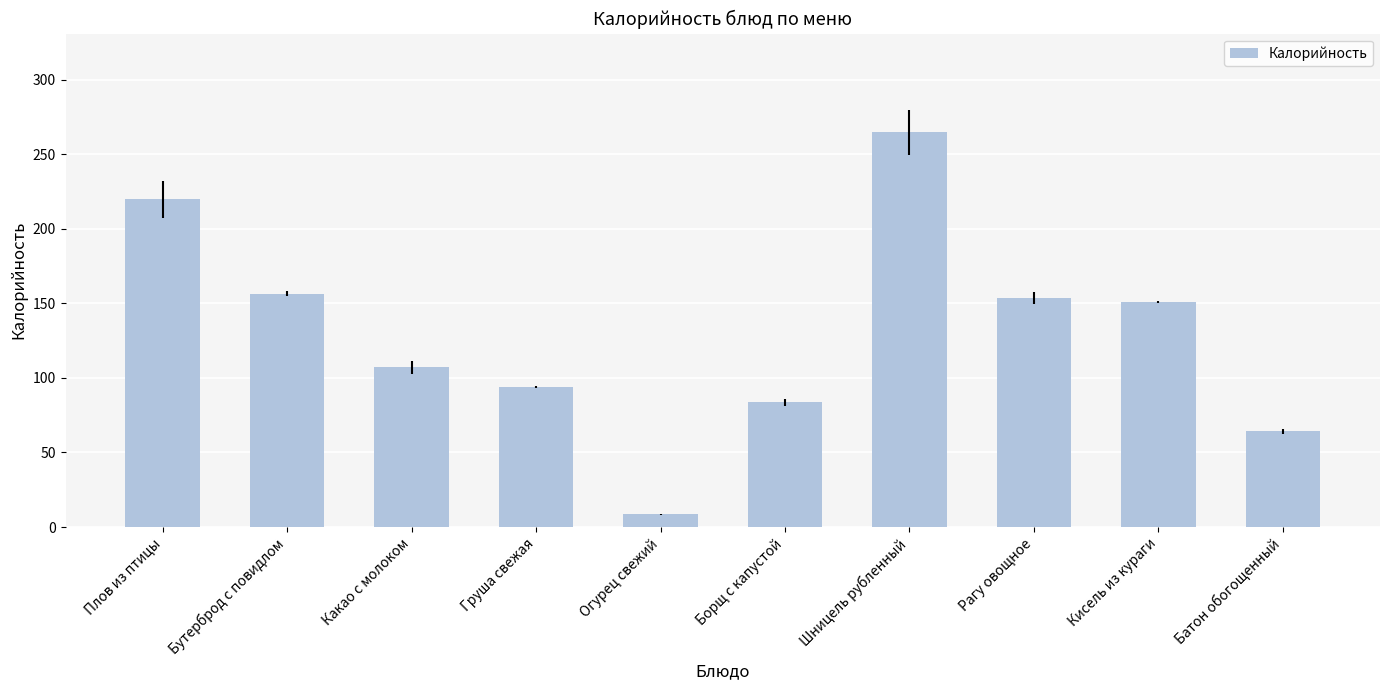

At which category does the chart reach its peak across all series?

Шницель рубленный